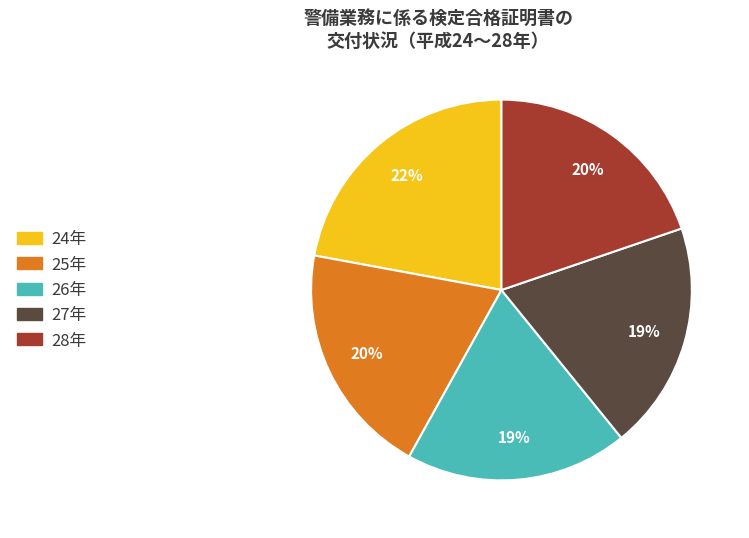

Is there a majority slice in this chart?

No